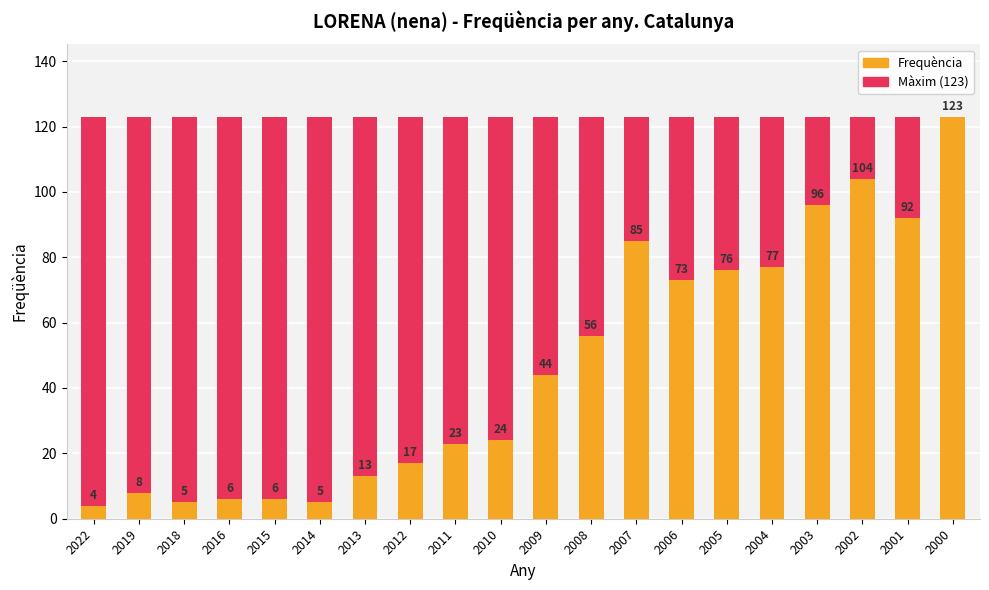

Between 2005 and 2009, which is larger?

2005